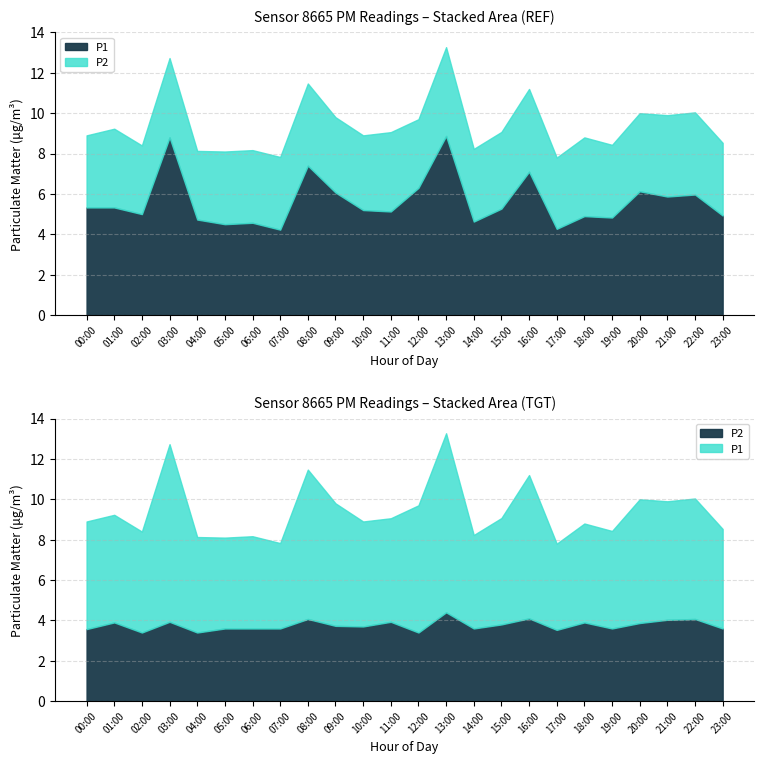

What position from the left is 22:00?

23